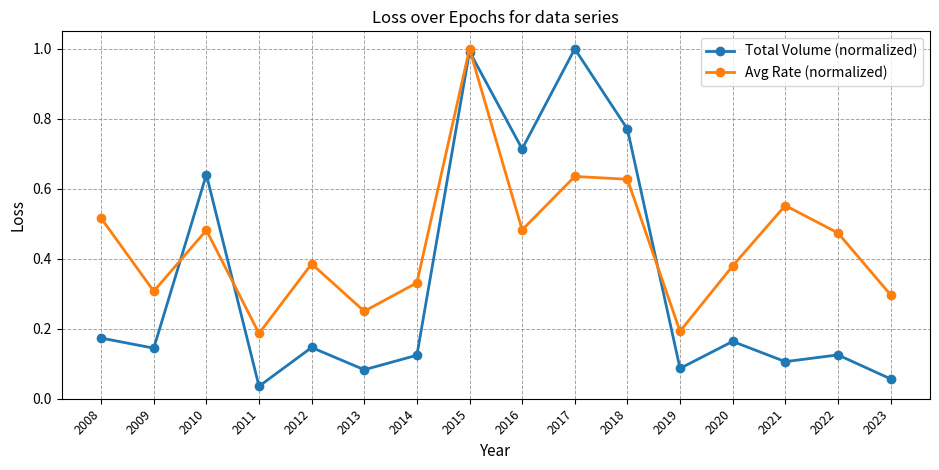

At which category is the sum across all series the highest?

2015